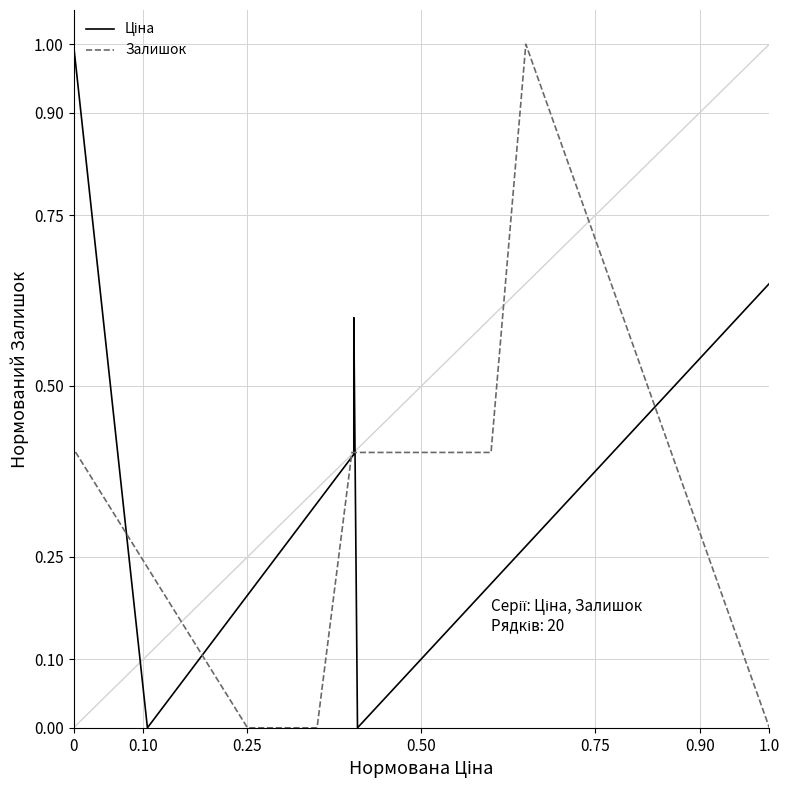

At which category does the chart reach its peak across all series?

9